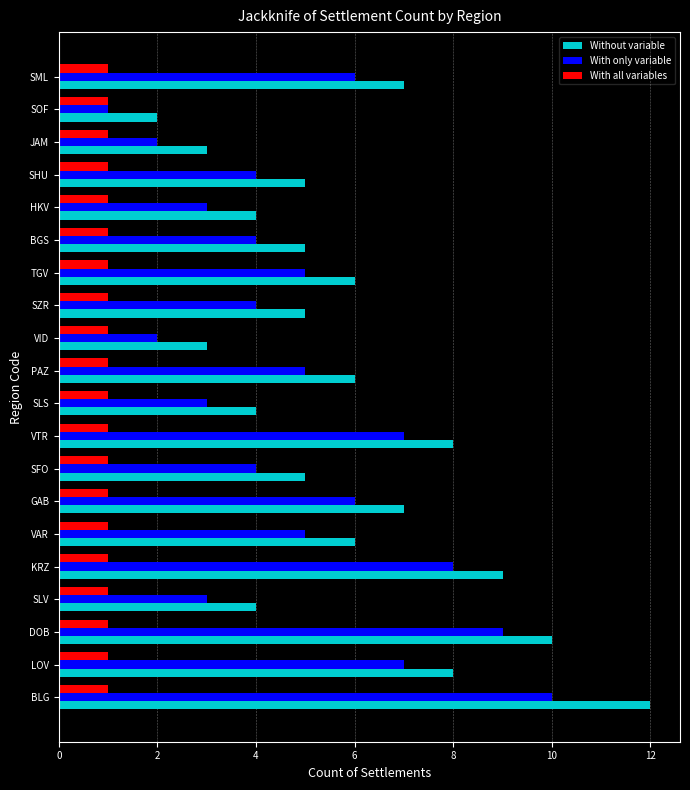

Which series has the widest spread of values?

Without variable